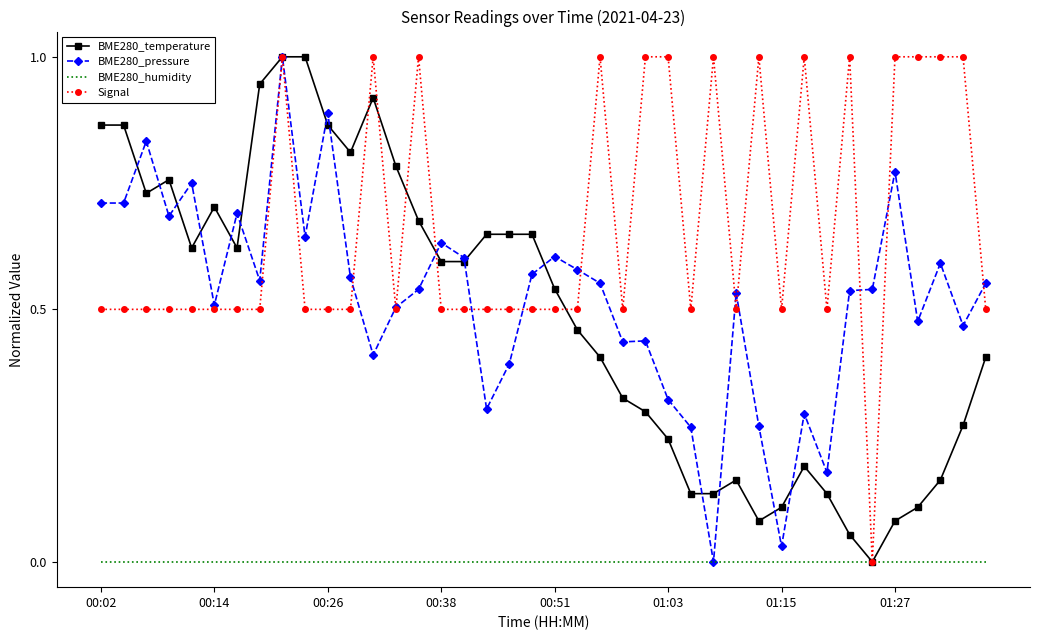

What is the highest value of the Signal series?

1.0